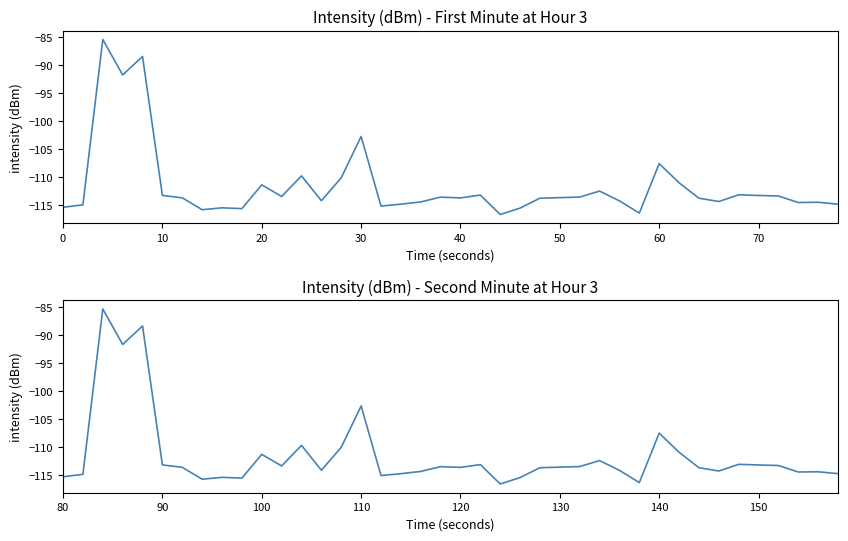

Which series has the largest range (max minus min)?

intensity(dBm) first 90 points